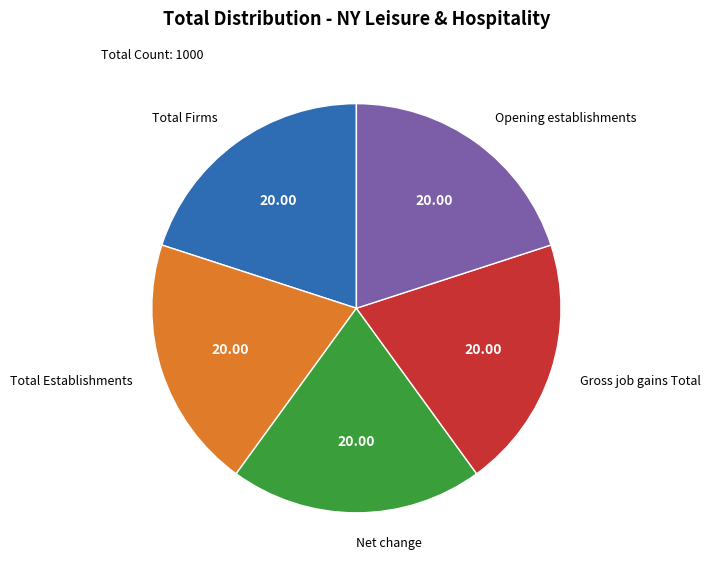

How many slices are in this pie chart?

5